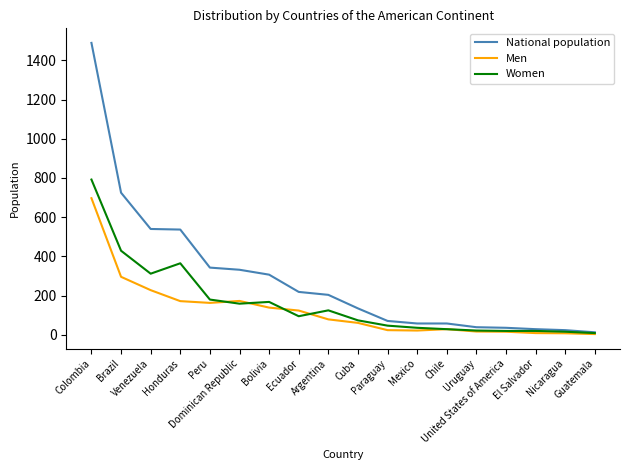

What is the maximum value for Women?

792